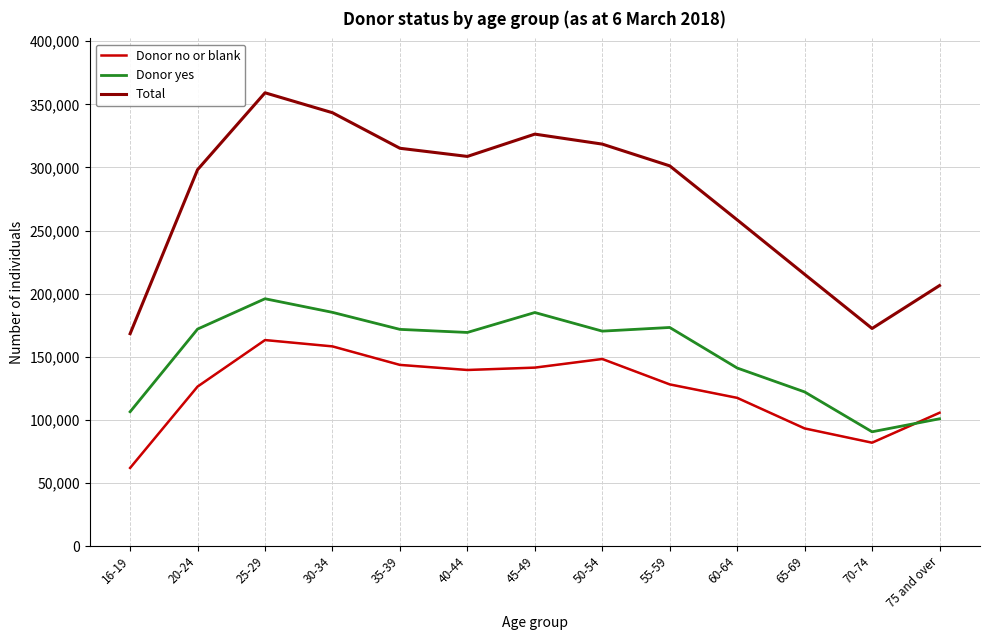

The Donor no or blank series shows 93192 at 65-69. True or false?

True